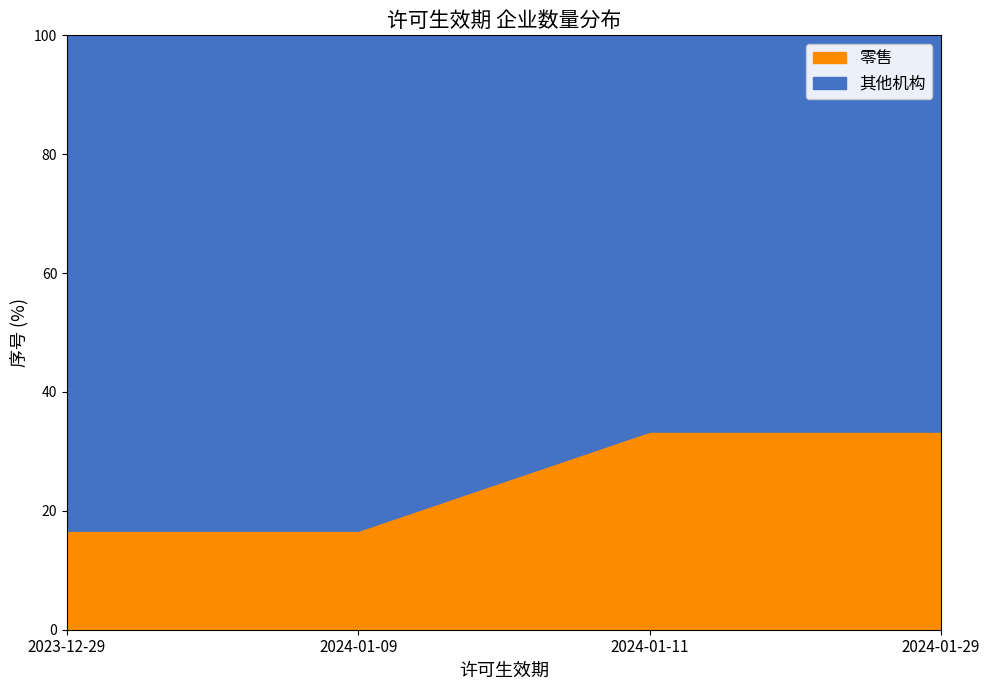

How many values in the 零售 series exceed 33?

2